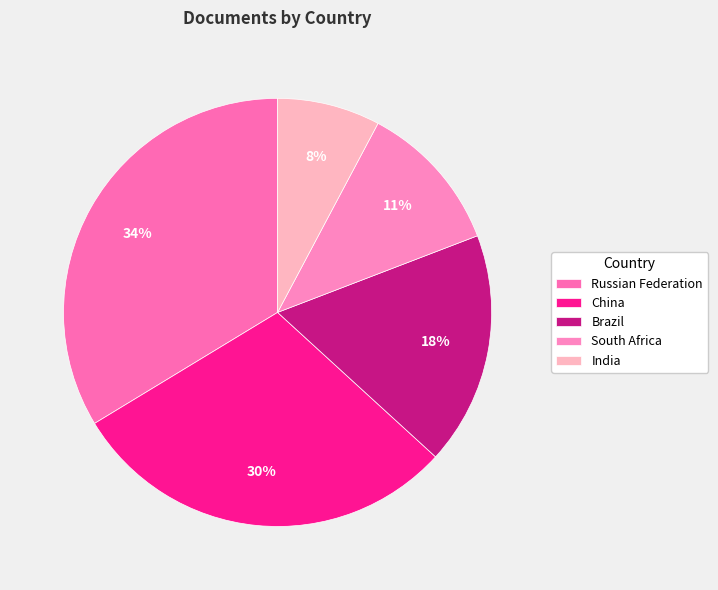

To the nearest percent, what portion does Russian Federation represent?

34%